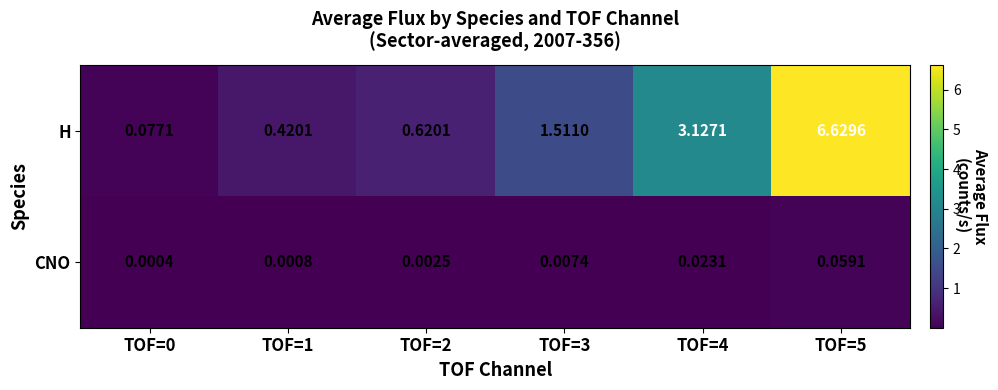

Between TOF=4 and TOF=5, which series saw the biggest shift?

H